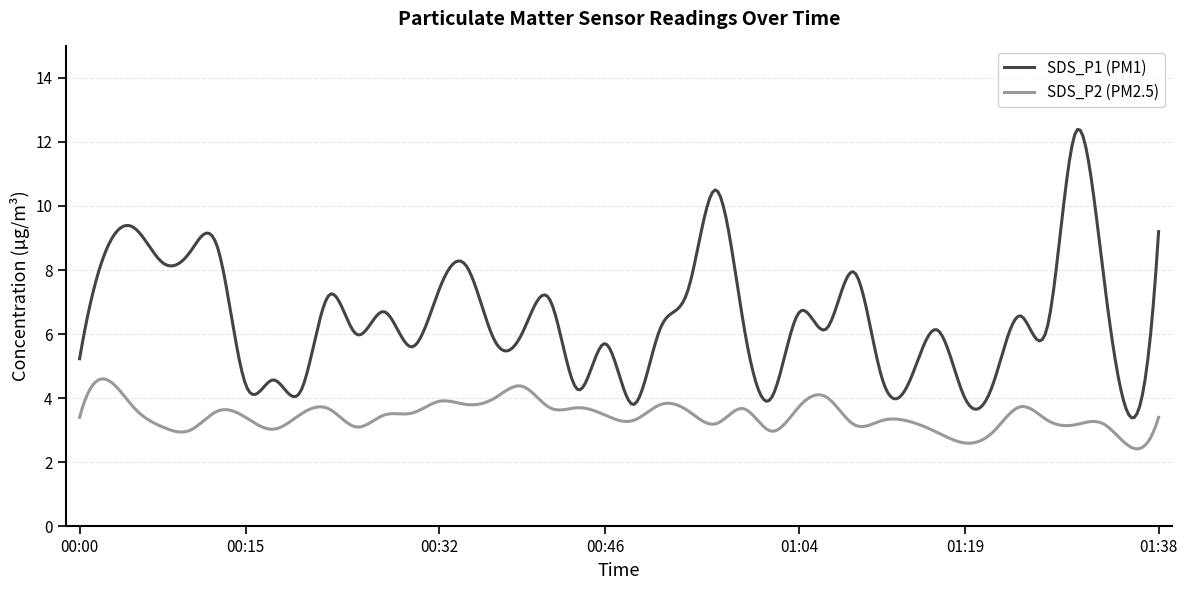

What is the maximum value shown in the chart?

12.4